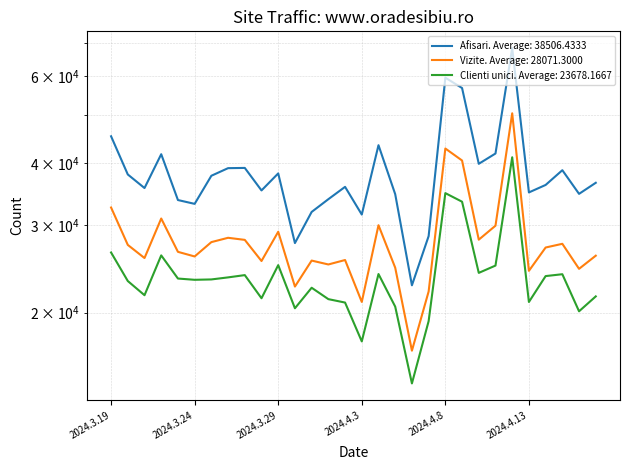

Does the chart display data point markers on the line(s)?

No